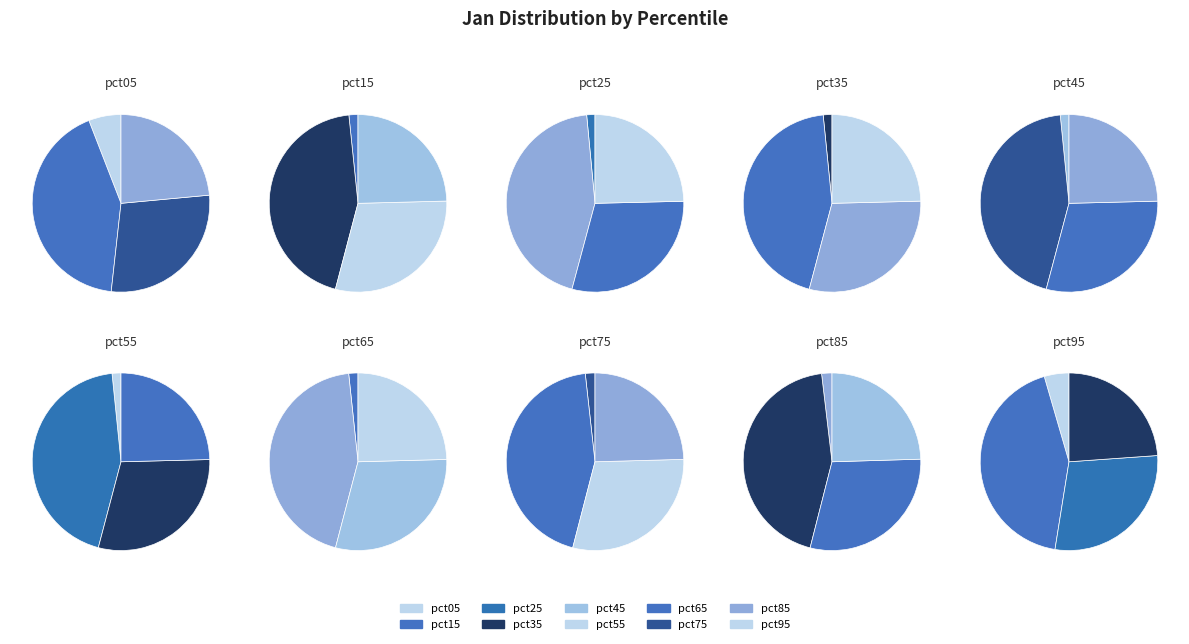

To the nearest percent, what portion does pct85 represent?

8%